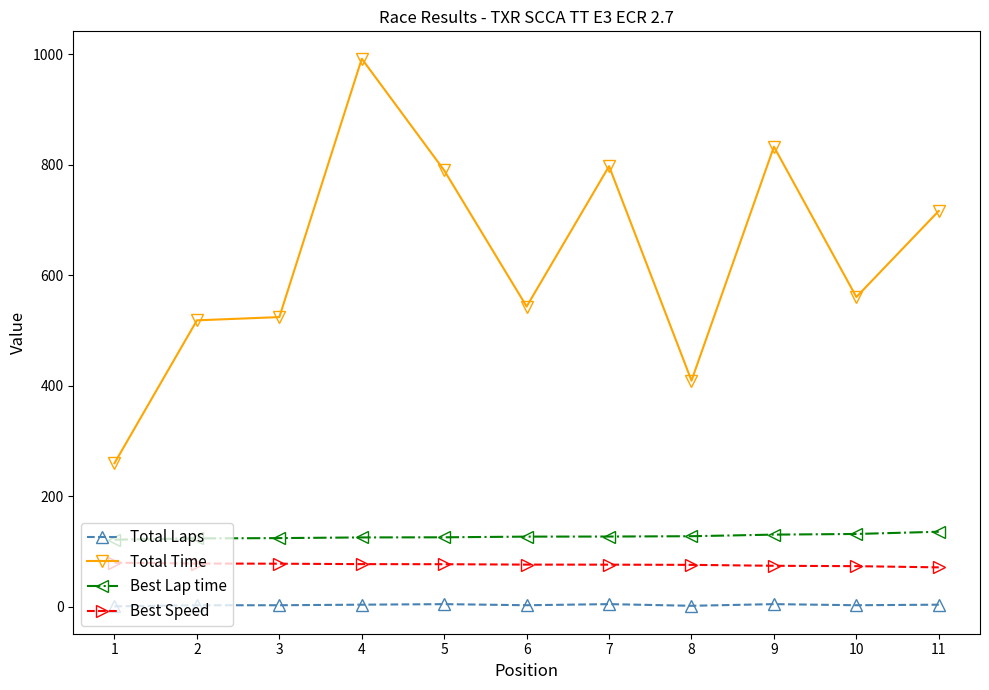

What is the average value of the Best Lap time series?

127.5